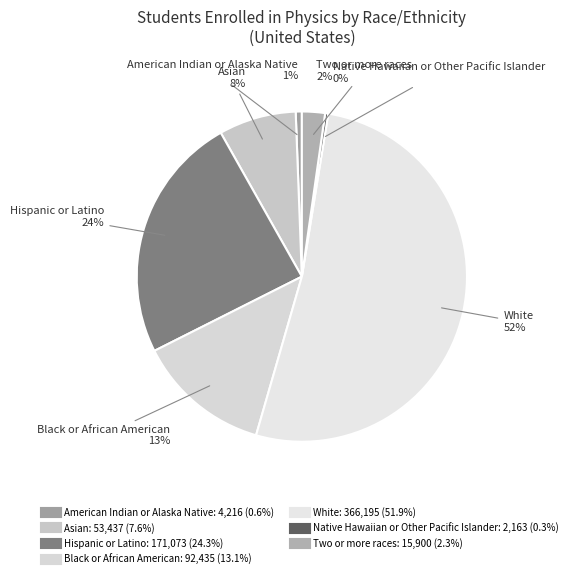

The White slice represents 58% of the pie. True or false?

False